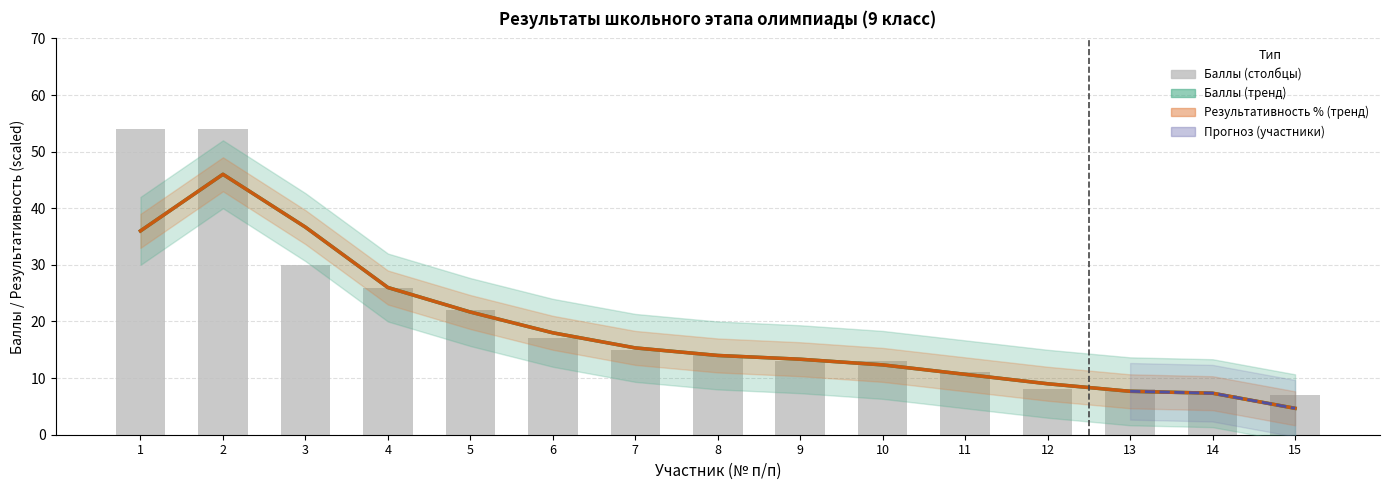

The chart shows a value of 2 at 12. True or false?

False